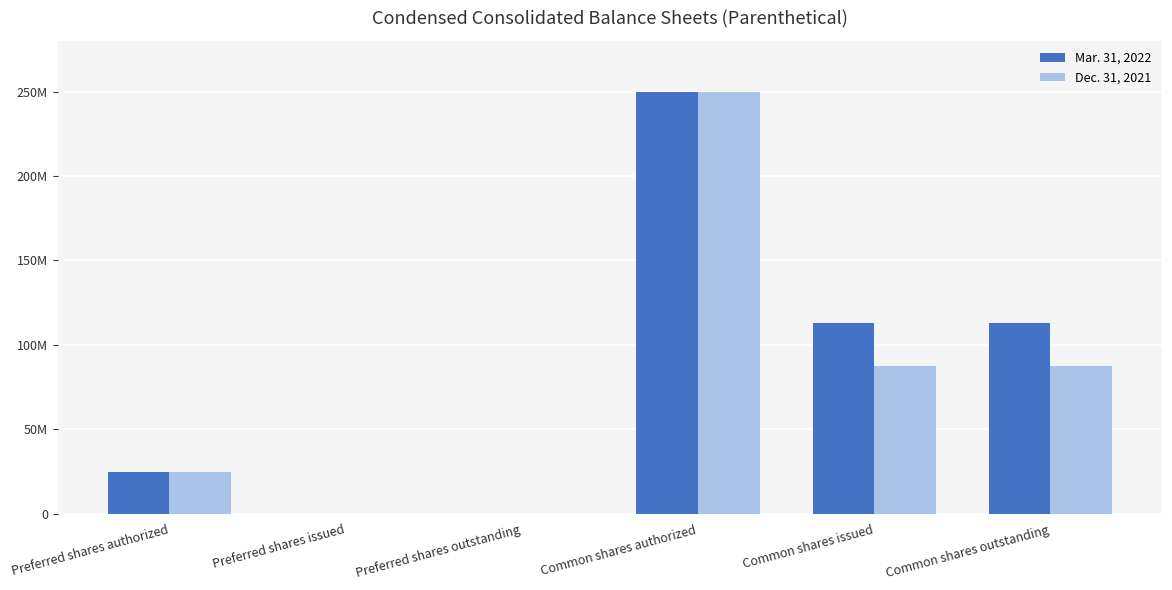

Does the chart contain stacked bars?

No